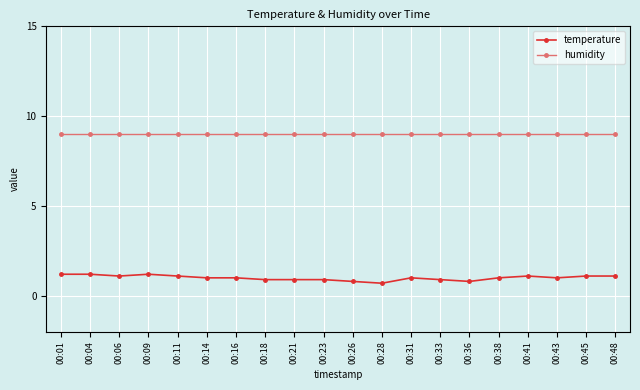

Reading left to right, what are all the values shown in this chart?

temperature: 00:01=1.2	00:04=1.2	00:06=1.1	00:09=1.2	00:11=1.1	00:14=1.0	00:16=1.0	00:18=0.9	00:21=0.9	00:23=0.9	00:26=0.8	00:28=0.7	00:31=1.0	00:33=0.9	00:36=0.8	00:38=1.0	00:41=1.1	00:43=1.0	00:45=1.1	00:48=1.1
humidity: 00:01=9.0	00:04=9.0	00:06=9.0	00:09=9.0	00:11=9.0	00:14=9.0	00:16=9.0	00:18=9.0	00:21=9.0	00:23=9.0	00:26=9.0	00:28=9.0	00:31=9.0	00:33=9.0	00:36=9.0	00:38=9.0	00:41=9.0	00:43=9.0	00:45=9.0	00:48=9.0